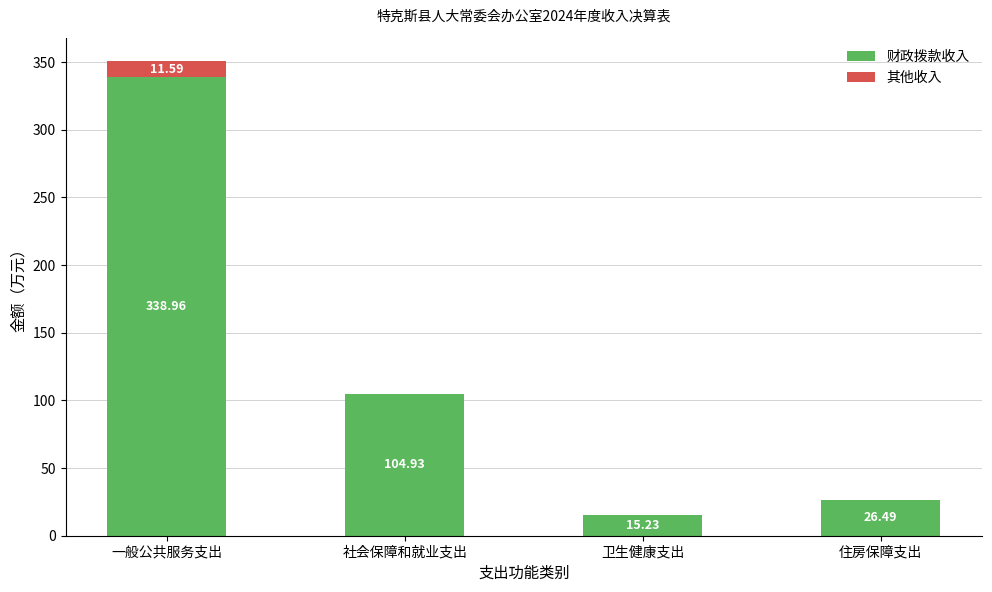

Where is 财政拨款收入 nearest to the value 177?

社会保障和就业支出